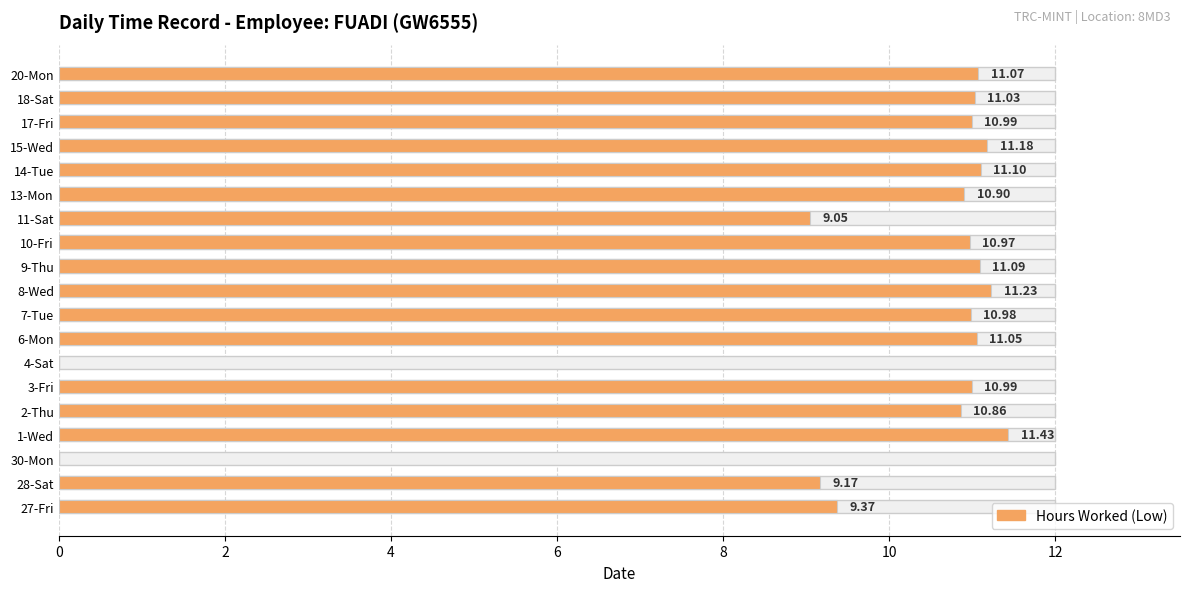

What is the ratio of the value at 13-Mon to the value at 3-Fri?

1.0